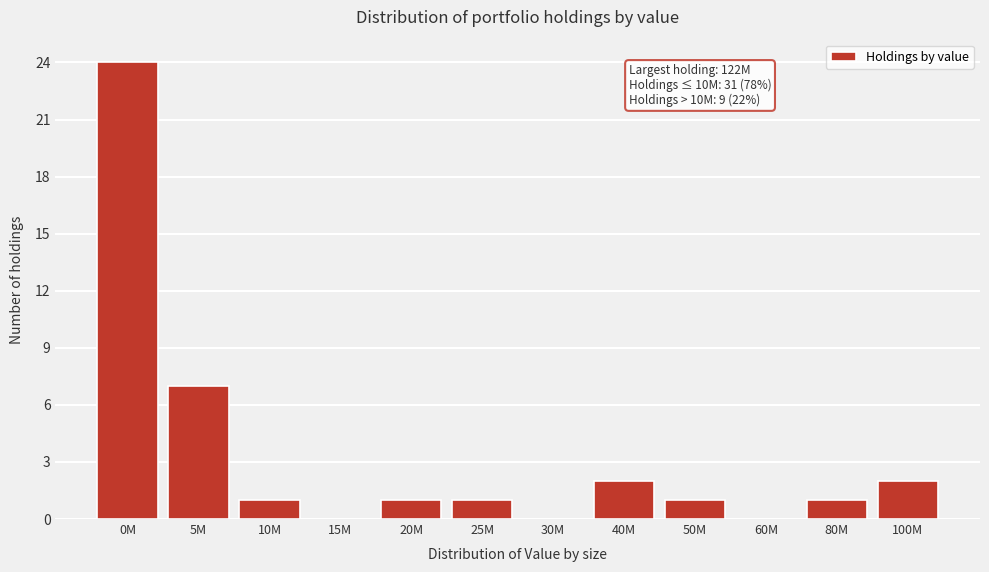

Reading left to right, transcribe all the data shown in this chart.

0M=24	5M=7	10M=1	15M=0	20M=1	25M=1	30M=0	40M=2	50M=1	60M=0	80M=1	100M=2